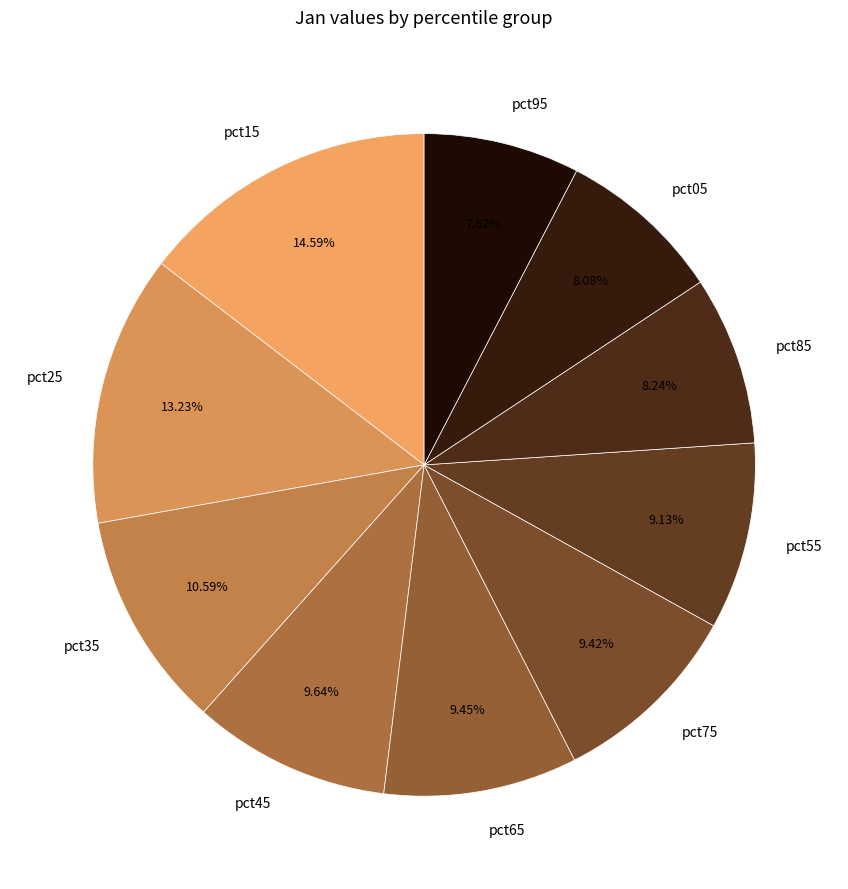

Which slice is the largest?

pct15